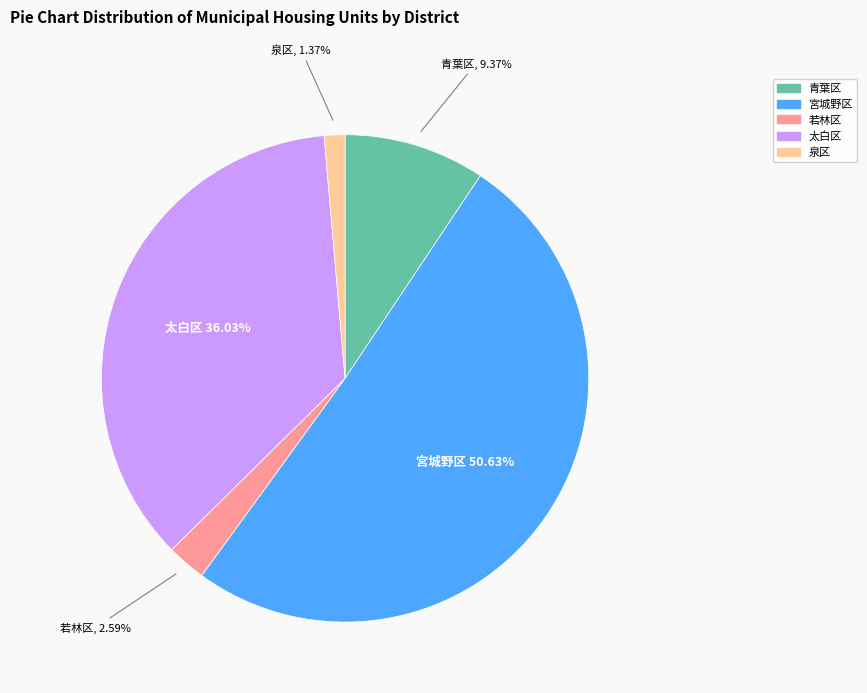

Rank the categories by value from highest to lowest.

宮城野区, 太白区, 青葉区, 若林区, 泉区